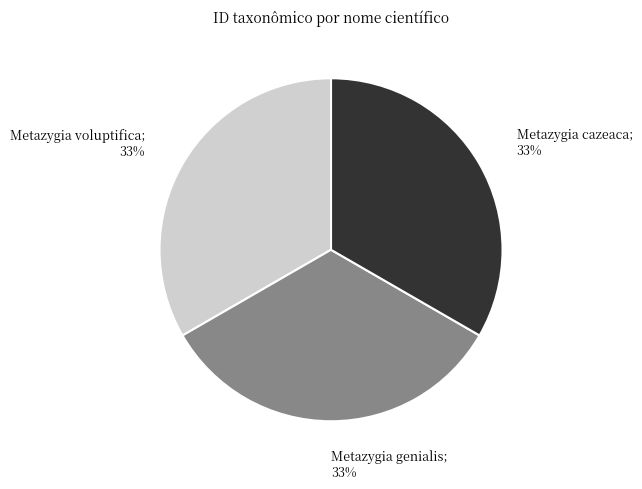

Does any single category account for the majority?

No